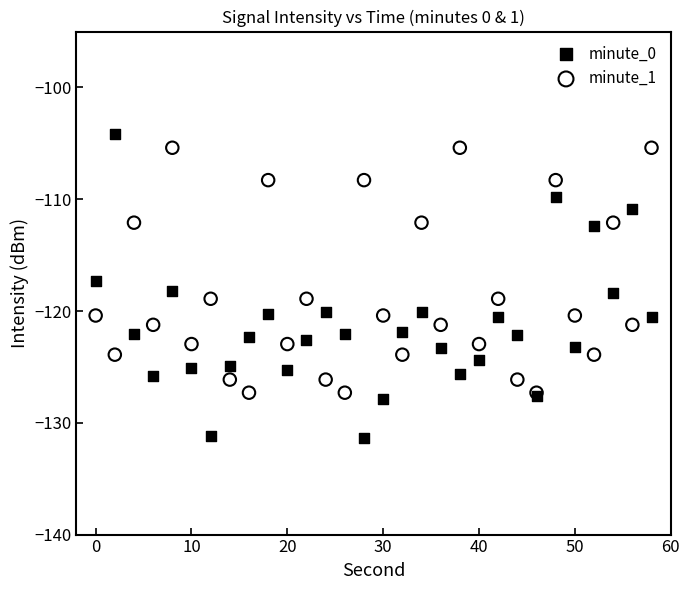

What is the X range (max minus min) for the scatter plot?

58.0